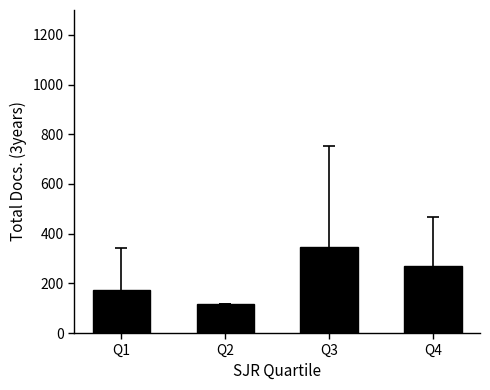

List the labels in order of value, smallest first.

Q2, Q1, Q4, Q3